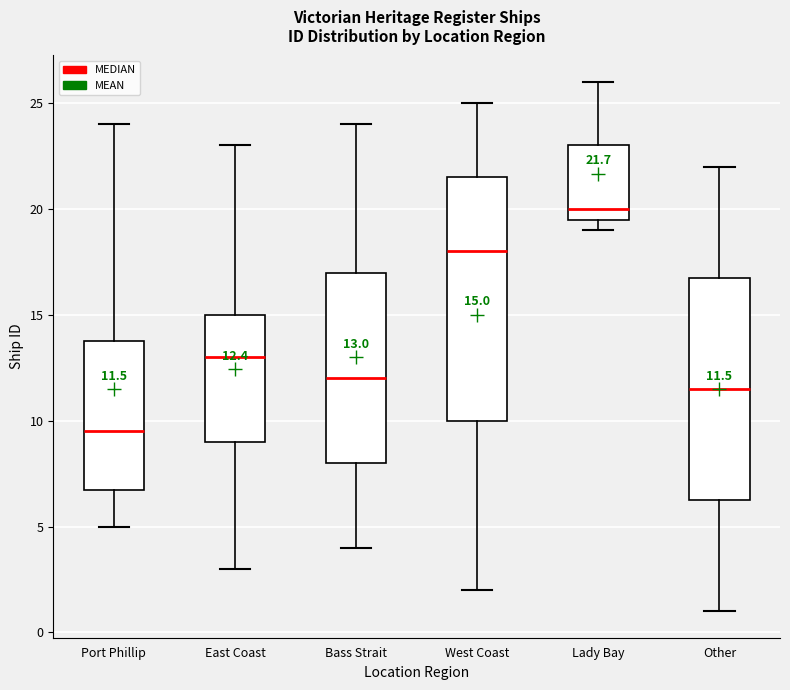

Comparing the boxes themselves (not the whiskers), which one is the tallest?

West Coast